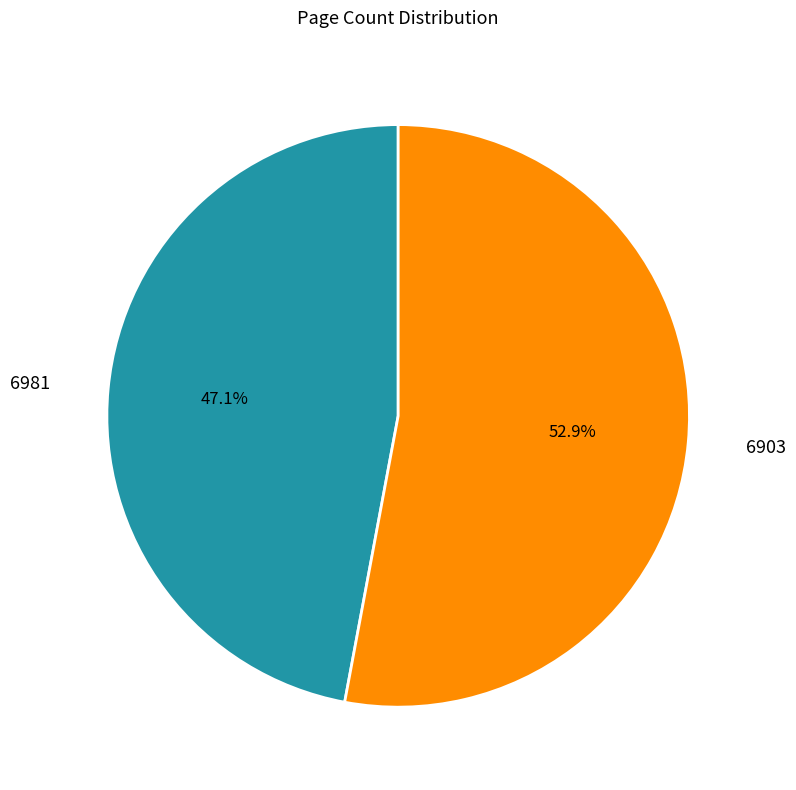

To the nearest percent, what portion does 6903 represent?

53%